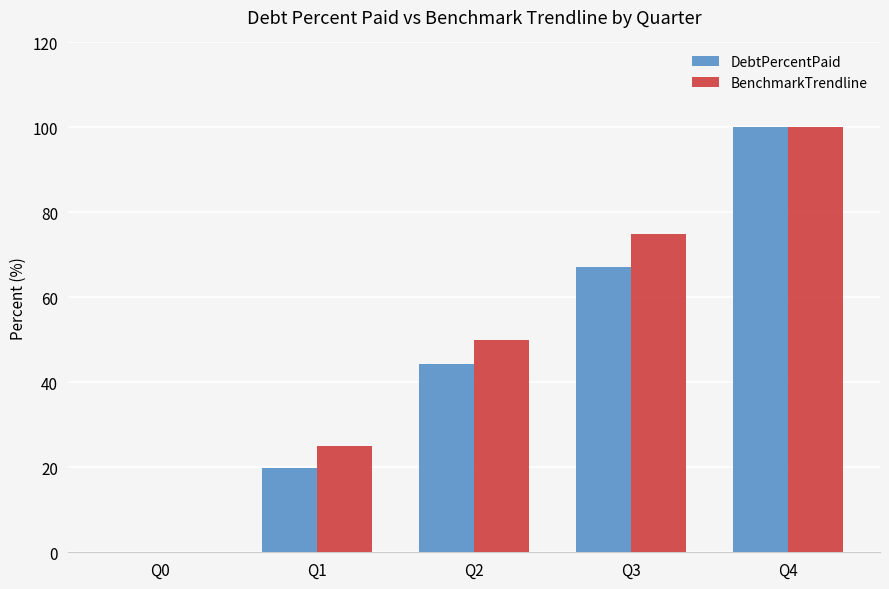

What is the sum of all BenchmarkTrendline values?

250.0